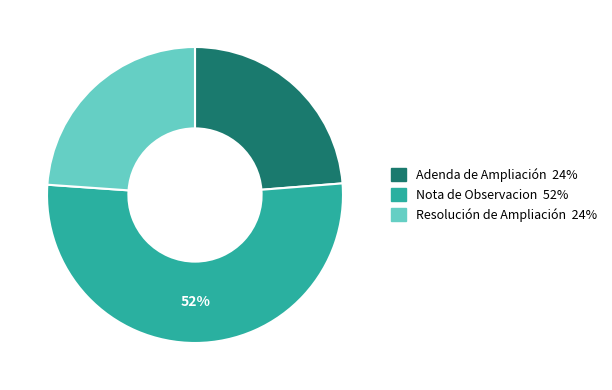

Is the sum of Adenda de Ampliación and Nota de Observacion greater than half?

Yes